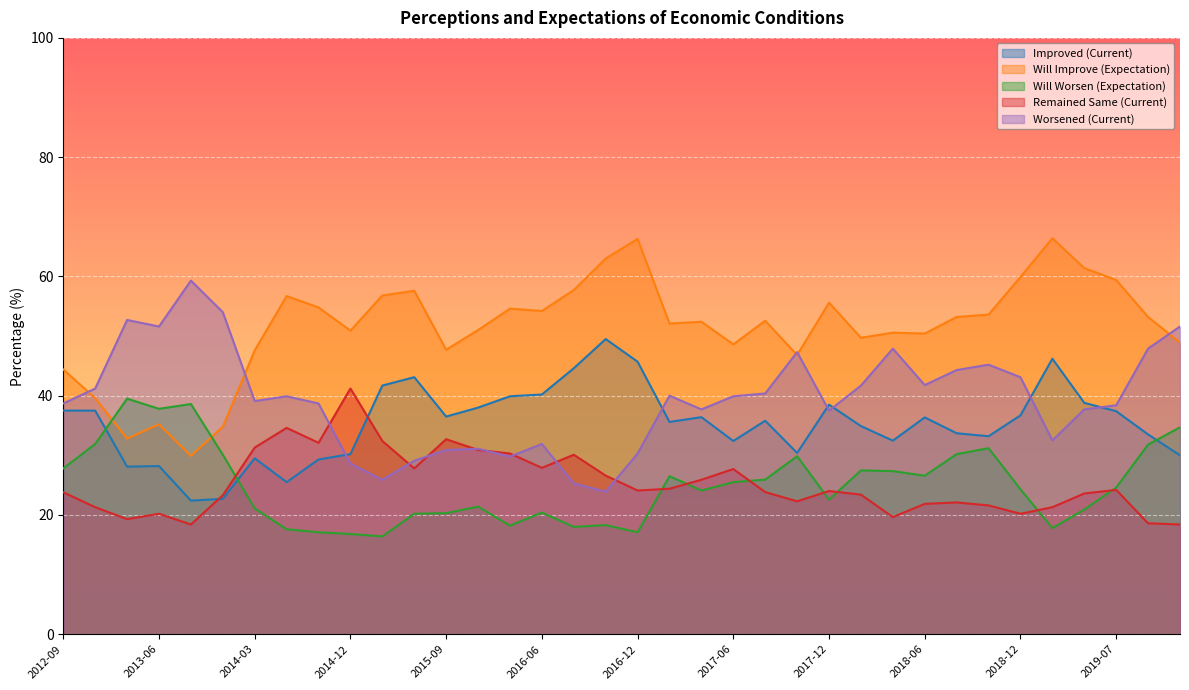

What position from the left is 2017-09?

23